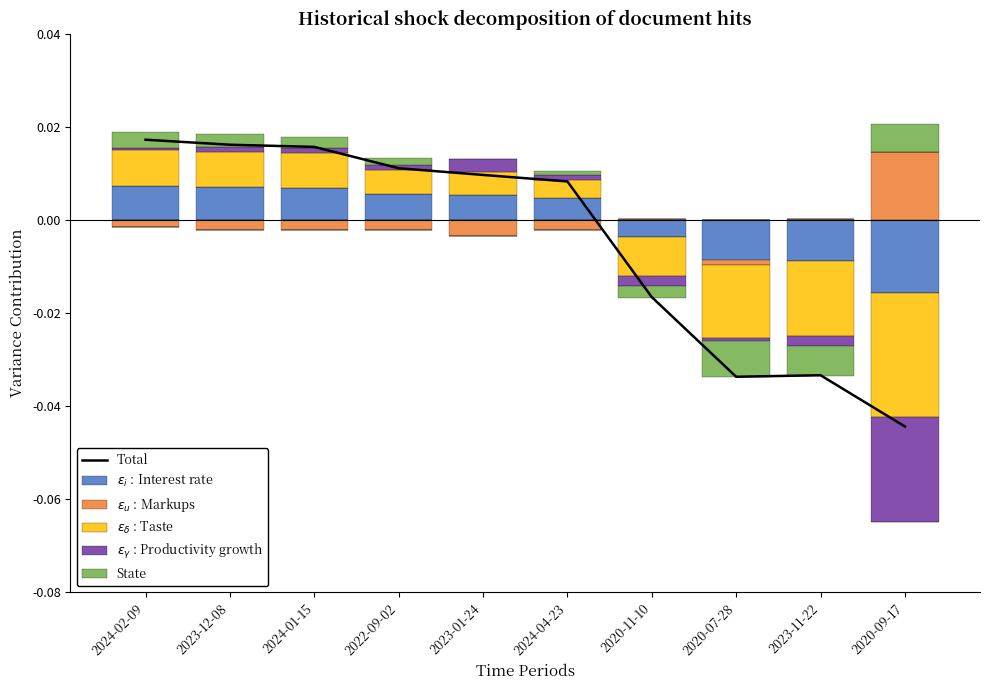

What is the label of the 3rd bar from the left?

2024-01-15